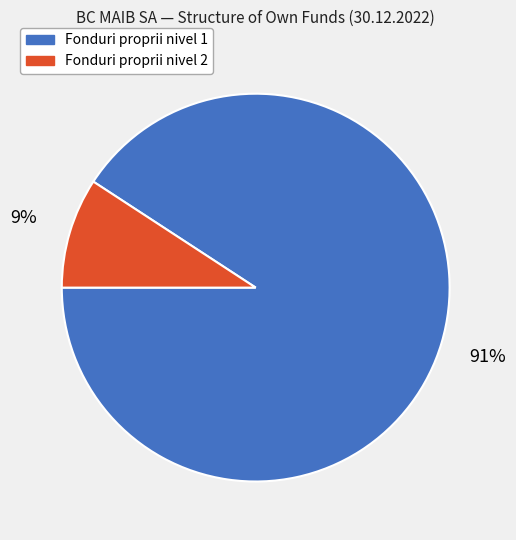

To the nearest percent, what is the average slice percentage?

50%